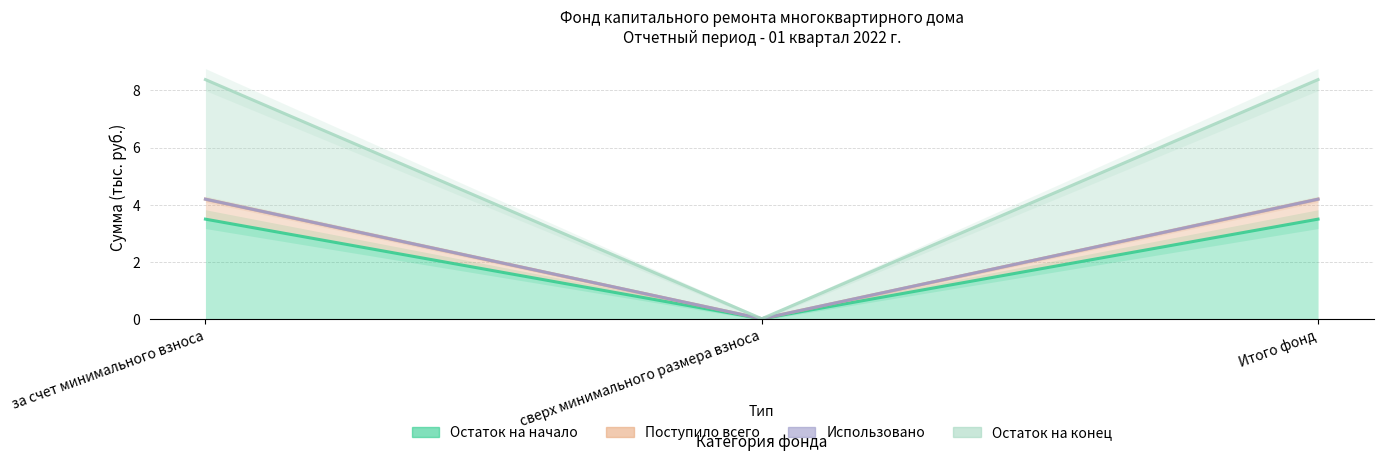

What is the sum of all Остаток на начало values?

7.0